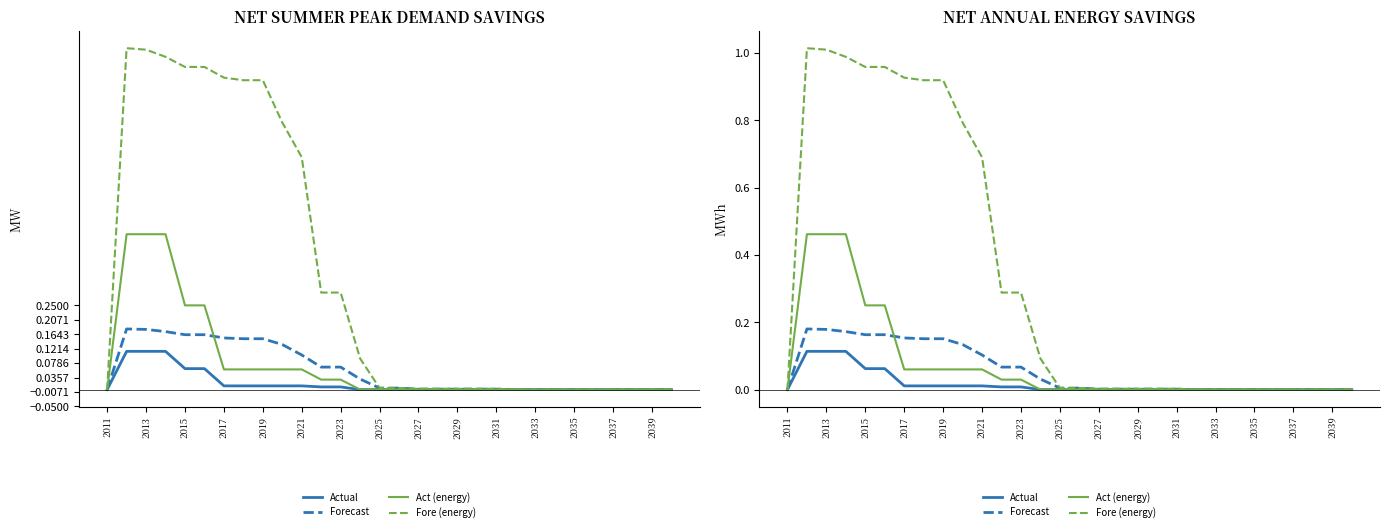

True or false: Act (scaled) and Fore (energy) cross at least once.

False